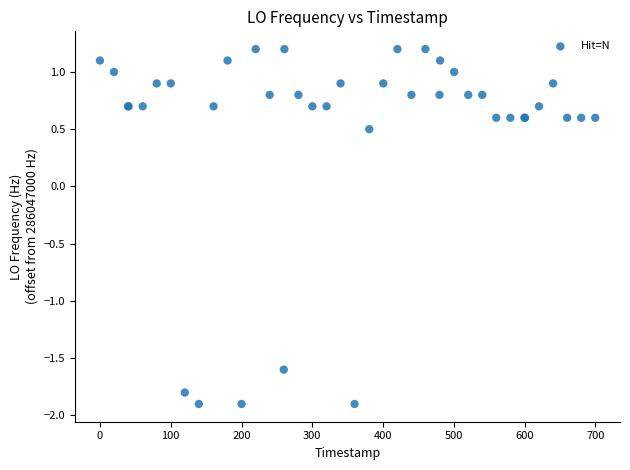

What Y value in the scatter plot is closest to 0?

0.5